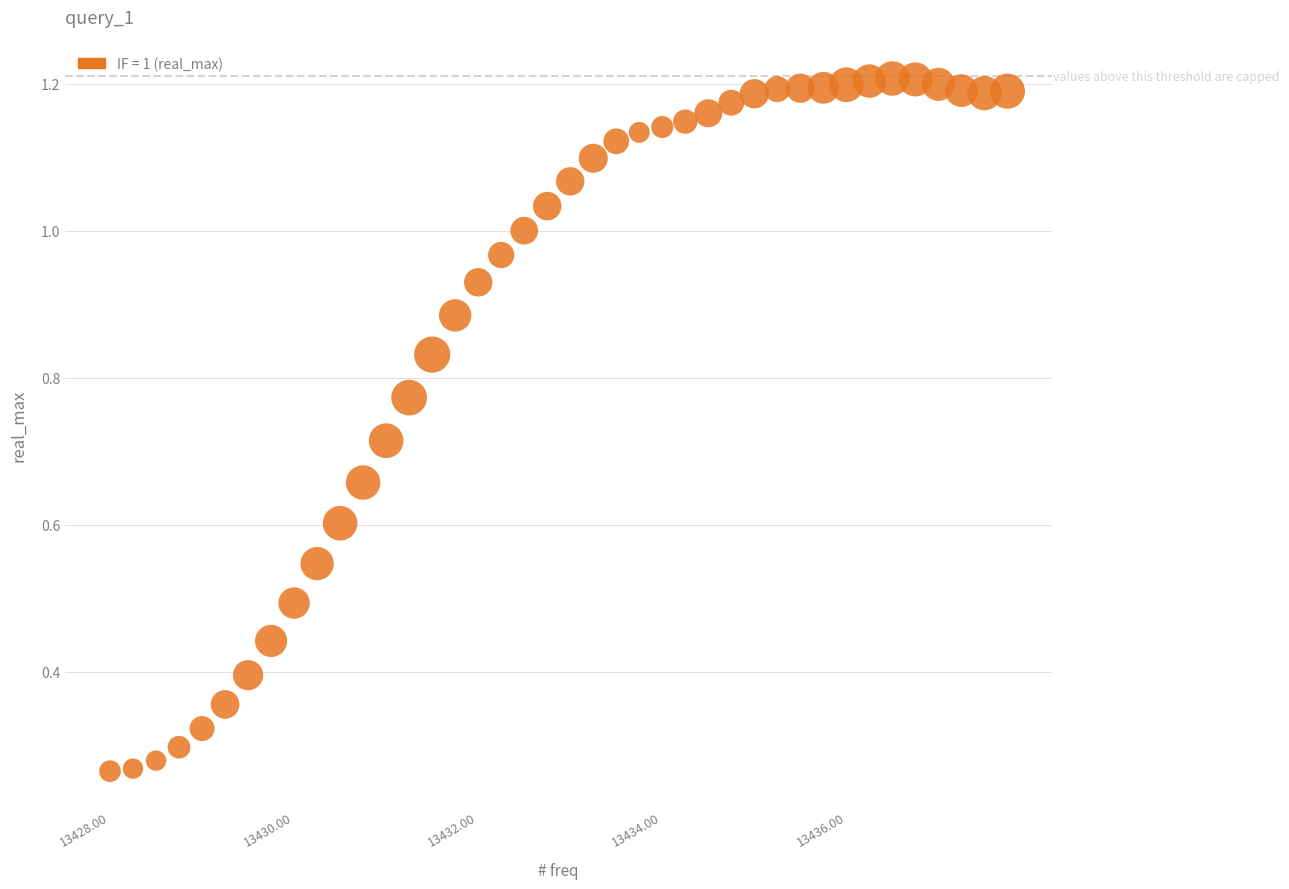

What is the range of X values (max minus min)?

9.8